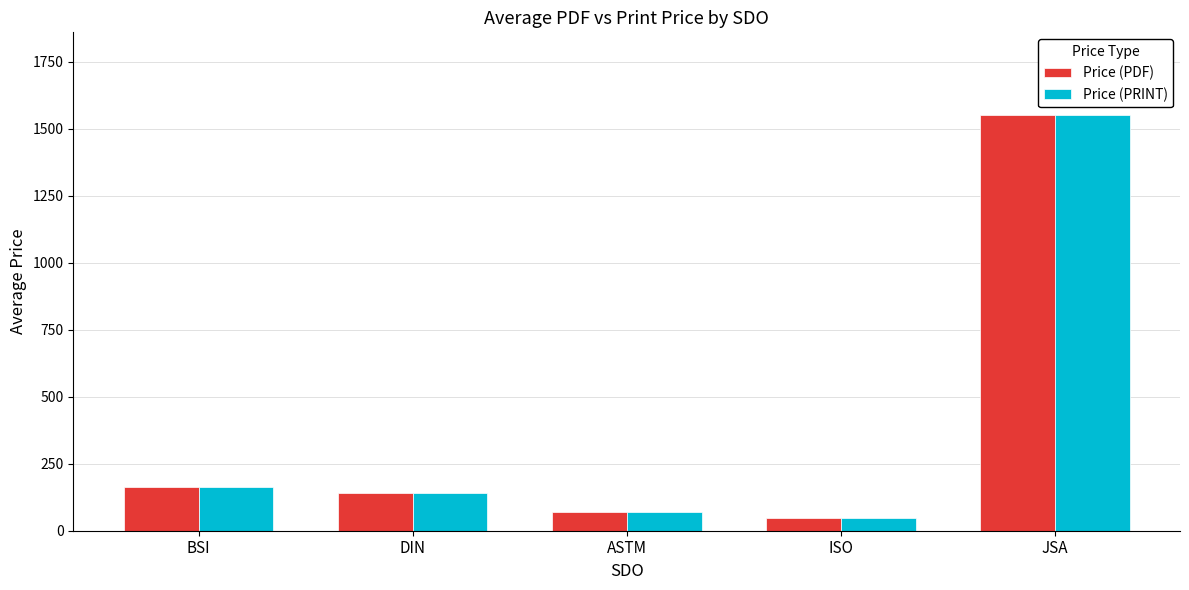

At how many categories does at least one series exceed 912?

1